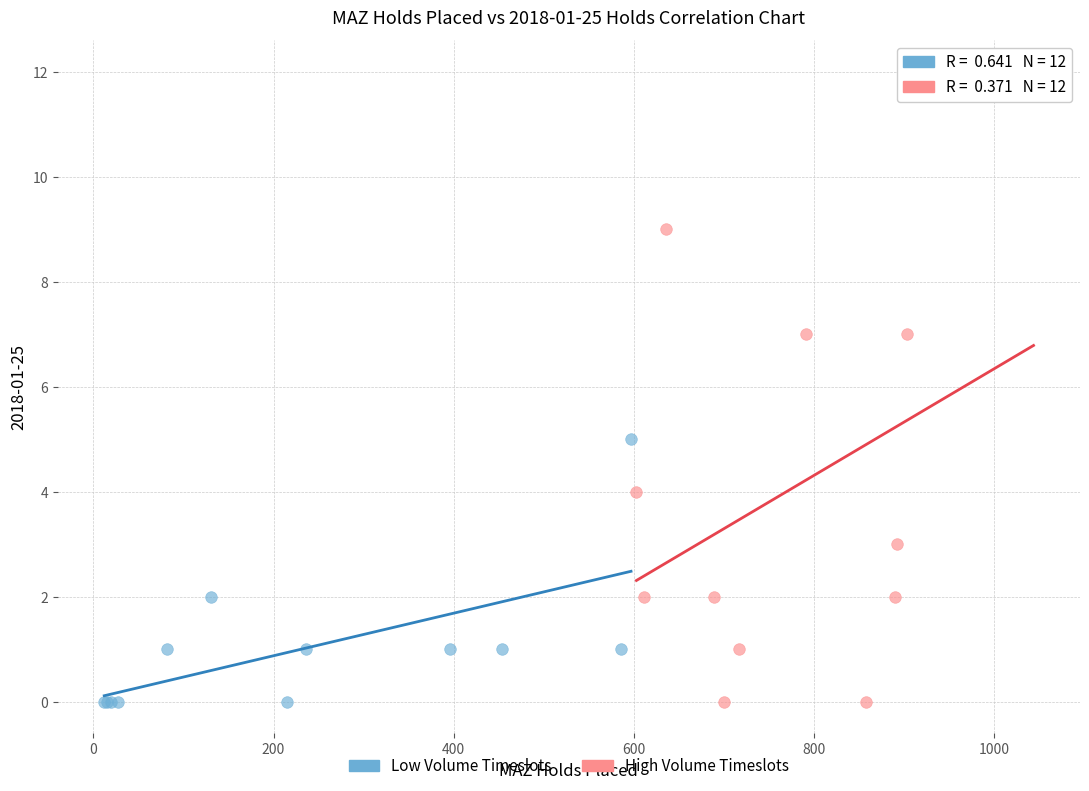

Which series has the largest Y range (max minus min)?

High Volume Timeslots